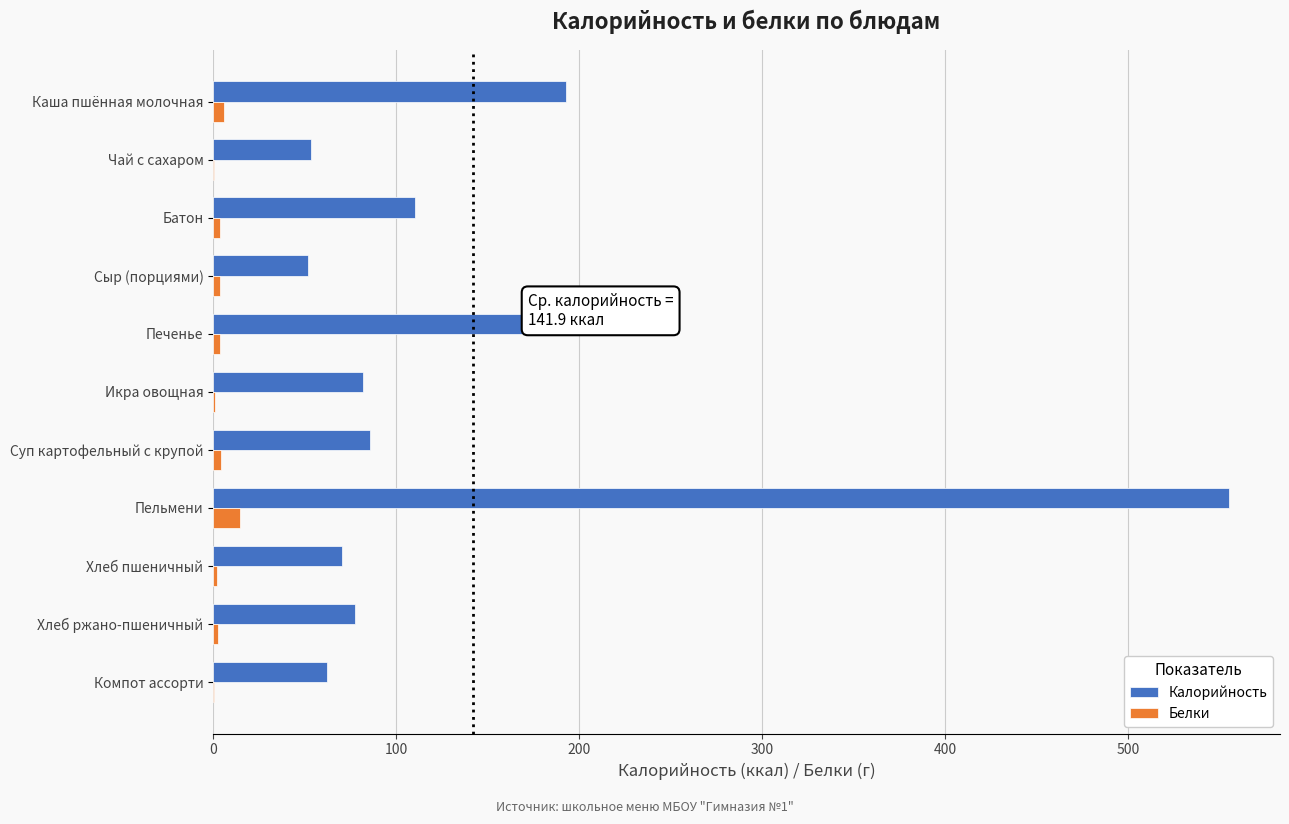

What is the average value of the Калорийность series?

141.9